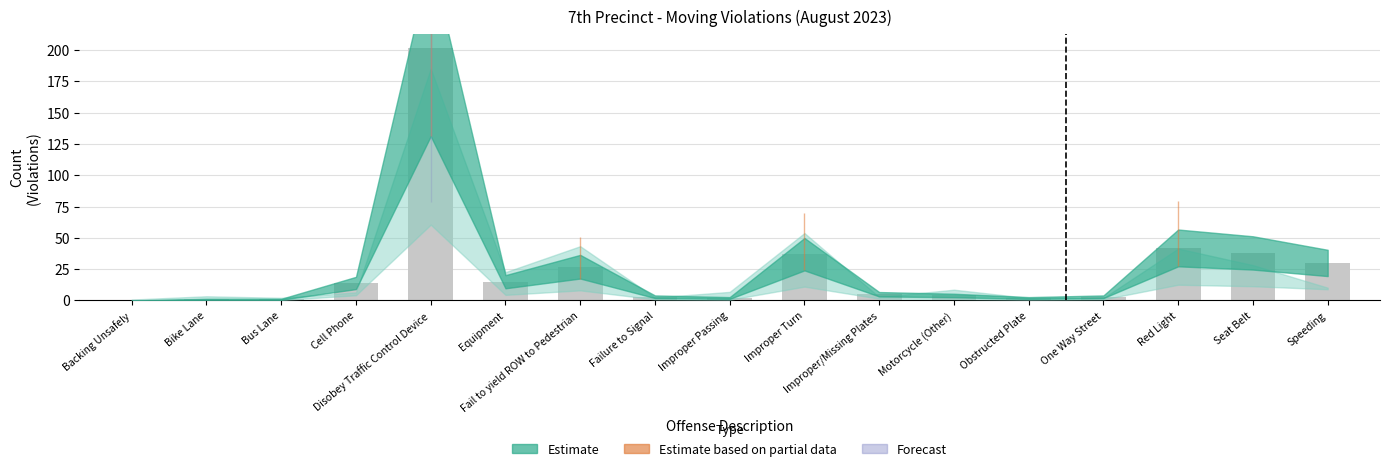

How many series are shown in this chart?

1